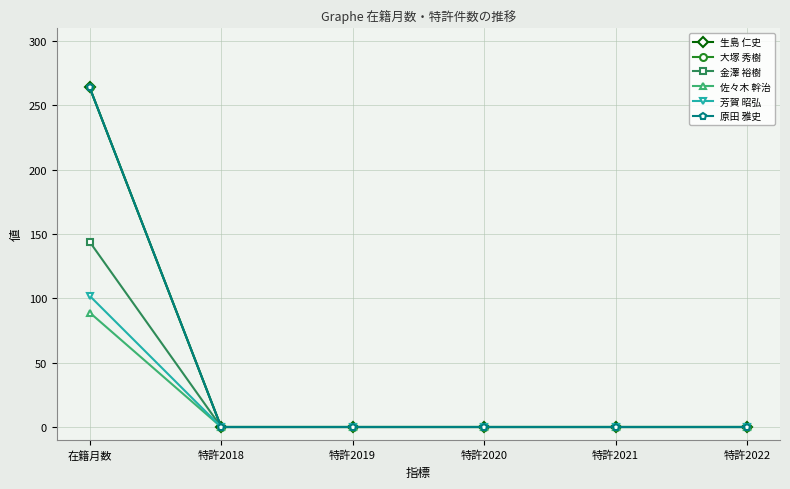

What is the difference between the 生島 仁史 values at 特許2018 and 在籍月数?

264